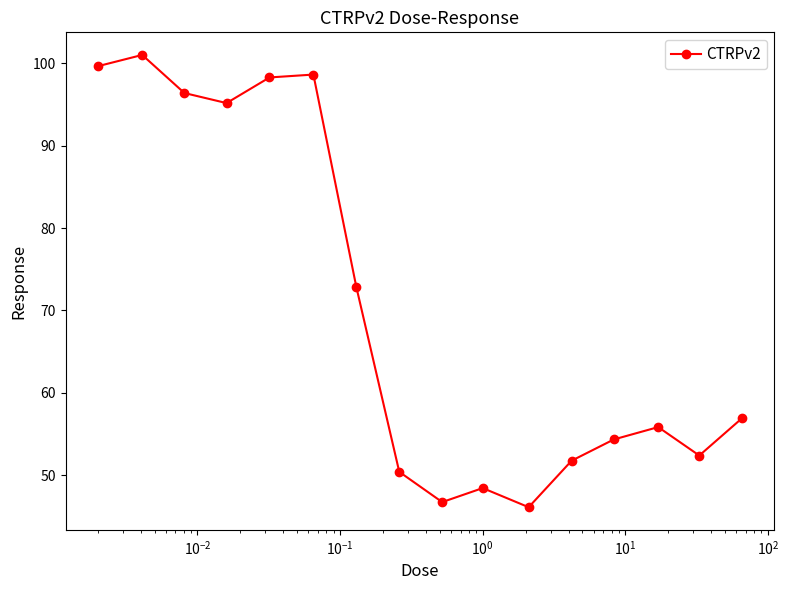

What is the greatest value displayed?

101.0